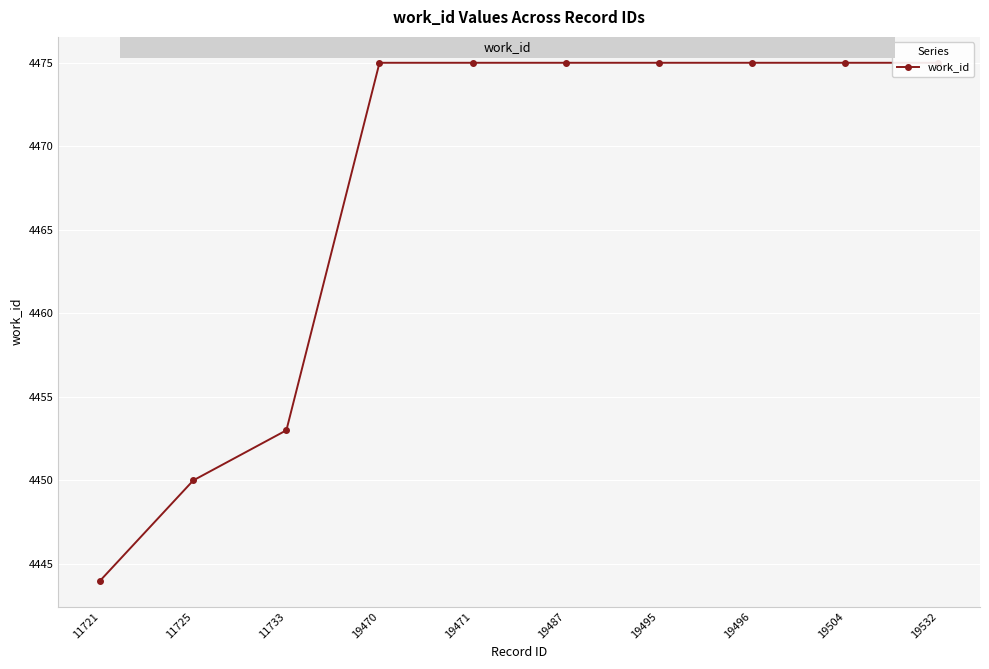

What is the approximate value at 19470, to the nearest 5?

4475